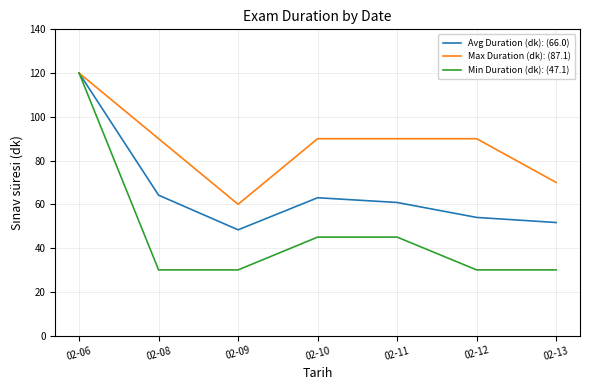

What is the approximate value of Min Duration (dk): (47.1) at 02-11?

45.0